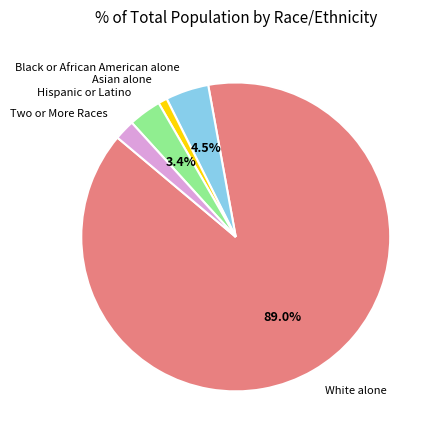

Is there a majority slice in this chart?

Yes